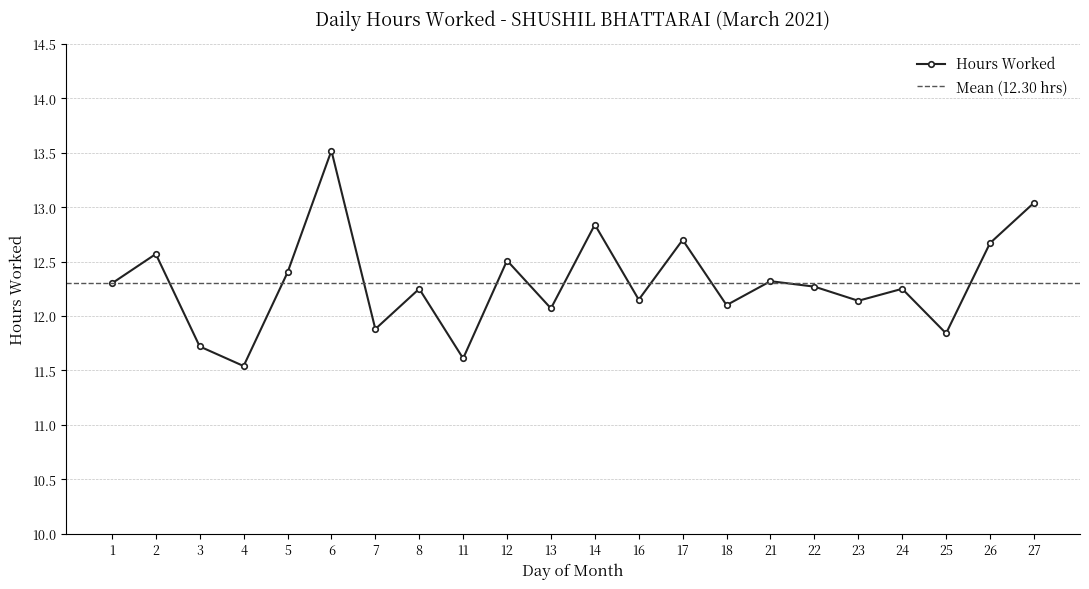

Which label corresponds to the largest value in the chart?

6